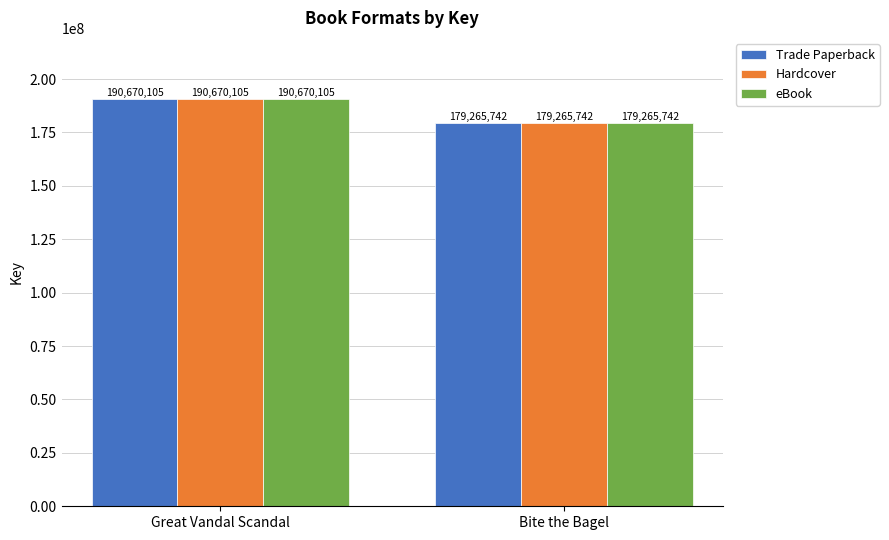

Is the value of Hardcover at Bite the Bagel greater than the value of Trade Paperback at Great Vandal Scandal?

No